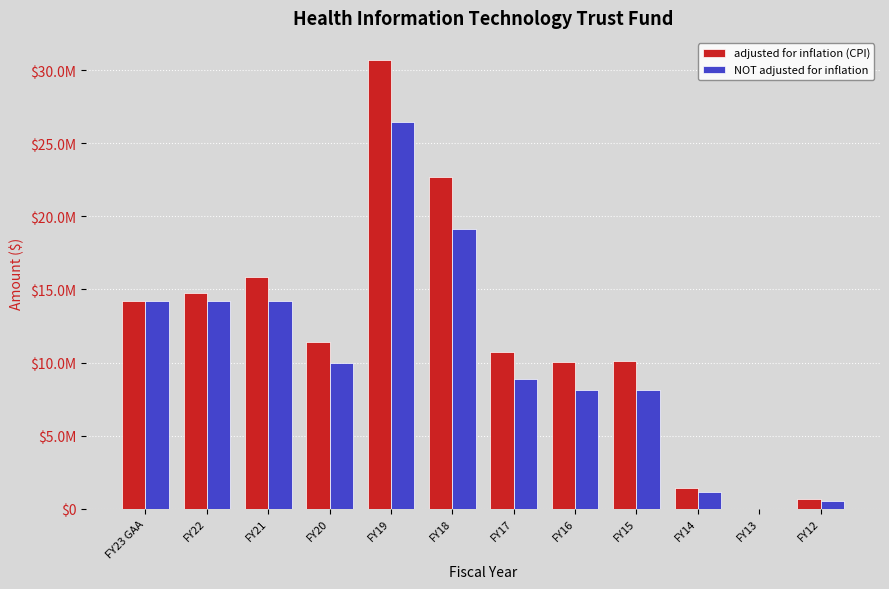

At which category does the chart reach its minimum across all series?

FY13